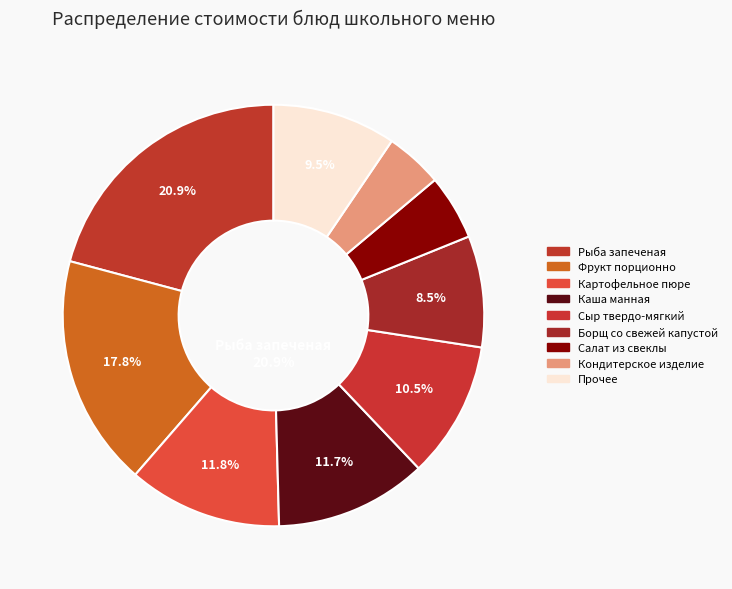

Do Рыба запеченая and Борщ со свежей капустой together represent more than half of the pie?

No